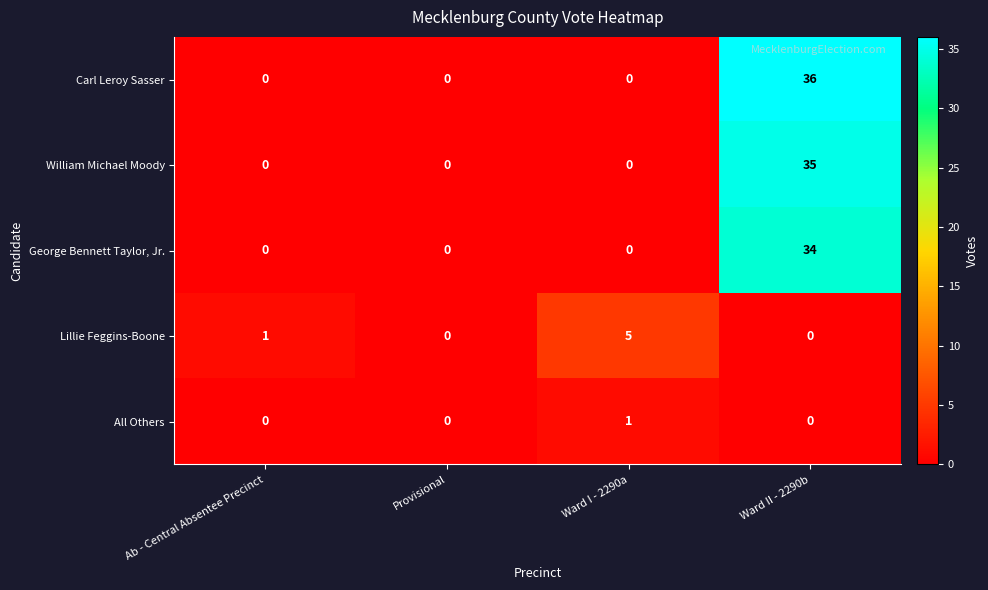

What is the total value across all series at Ward II - 2290b?

105